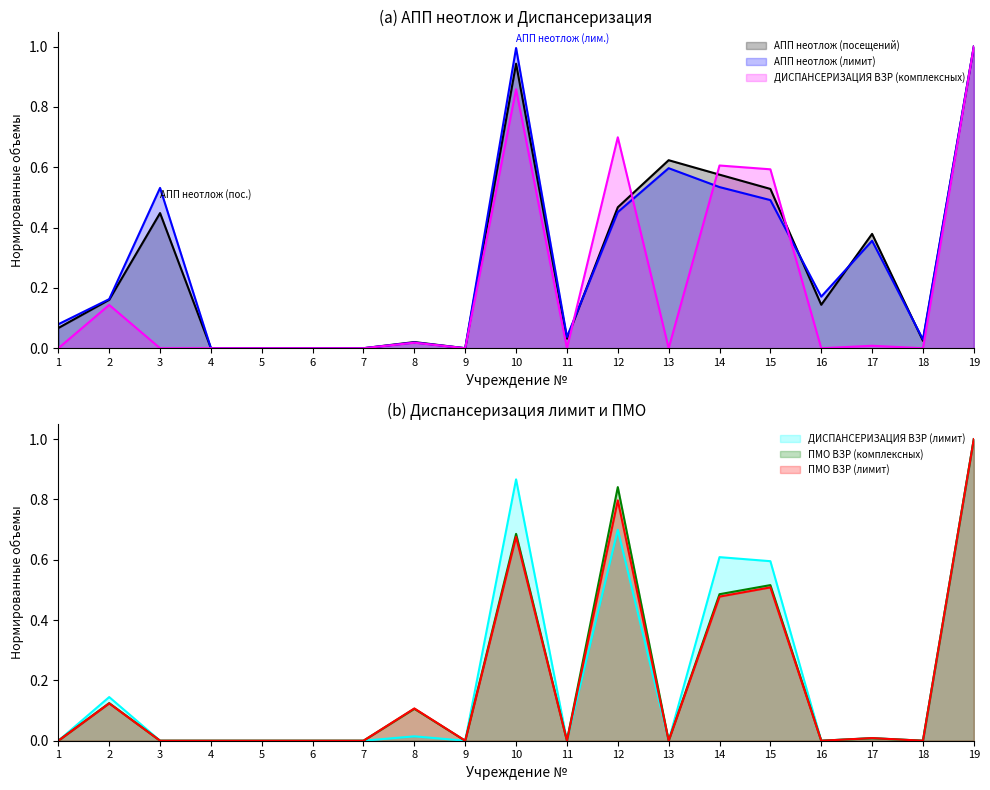

At which category is the sum across all series the highest?

19